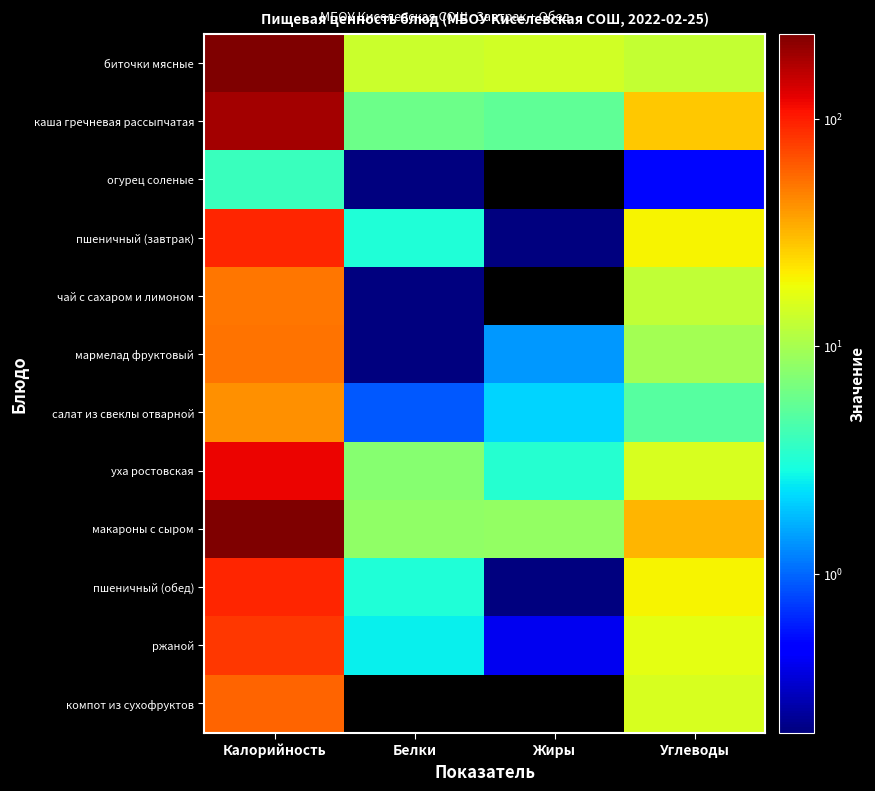

What is the spread (max minus min) of values at Белки?

13.6